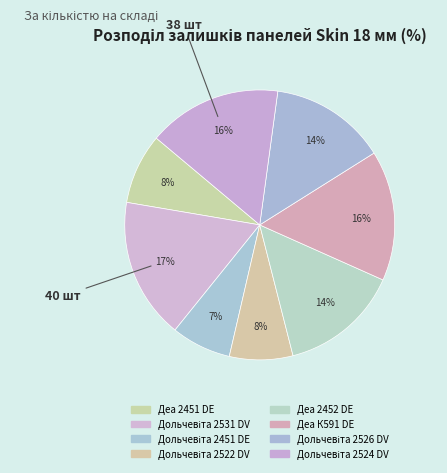

How many segments does this pie chart have?

8